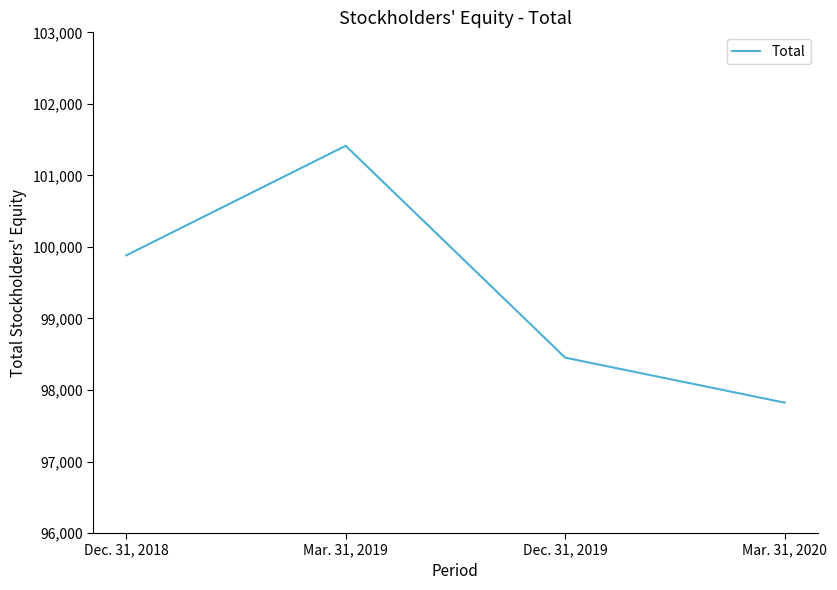

At which category does the chart reach its minimum across all series?

Mar. 31, 2020